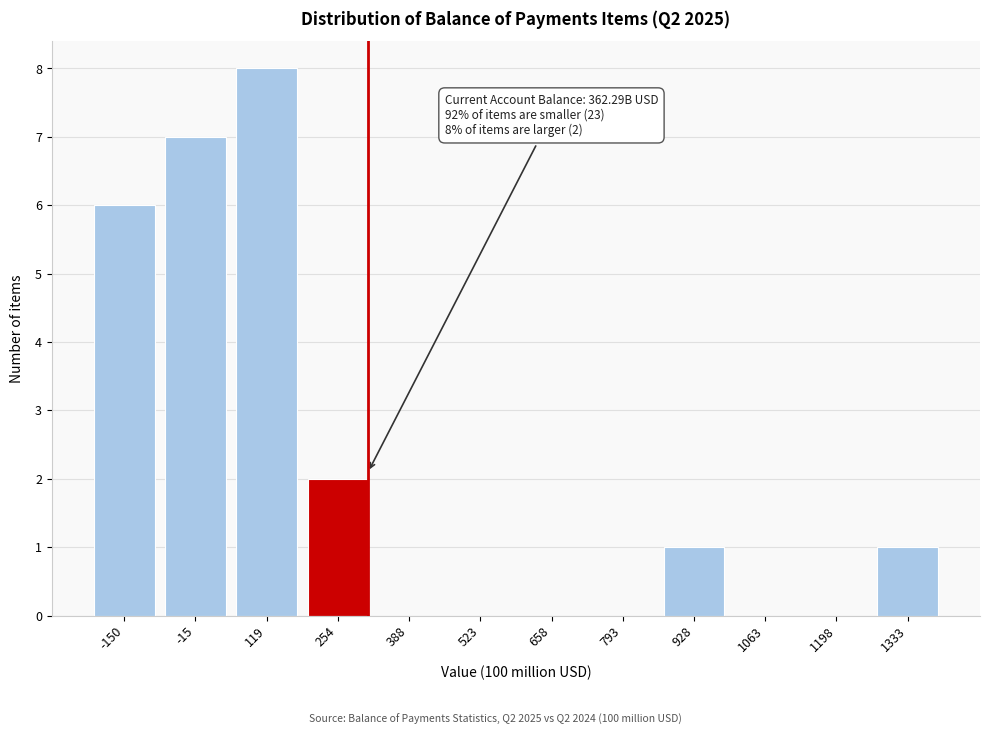

Reading left to right, what are all the values shown in this chart?

-150=6	-15=7	119=8	254=2	388=0	523=0	658=0	793=0	928=1	1063=0	1198=0	1333=1